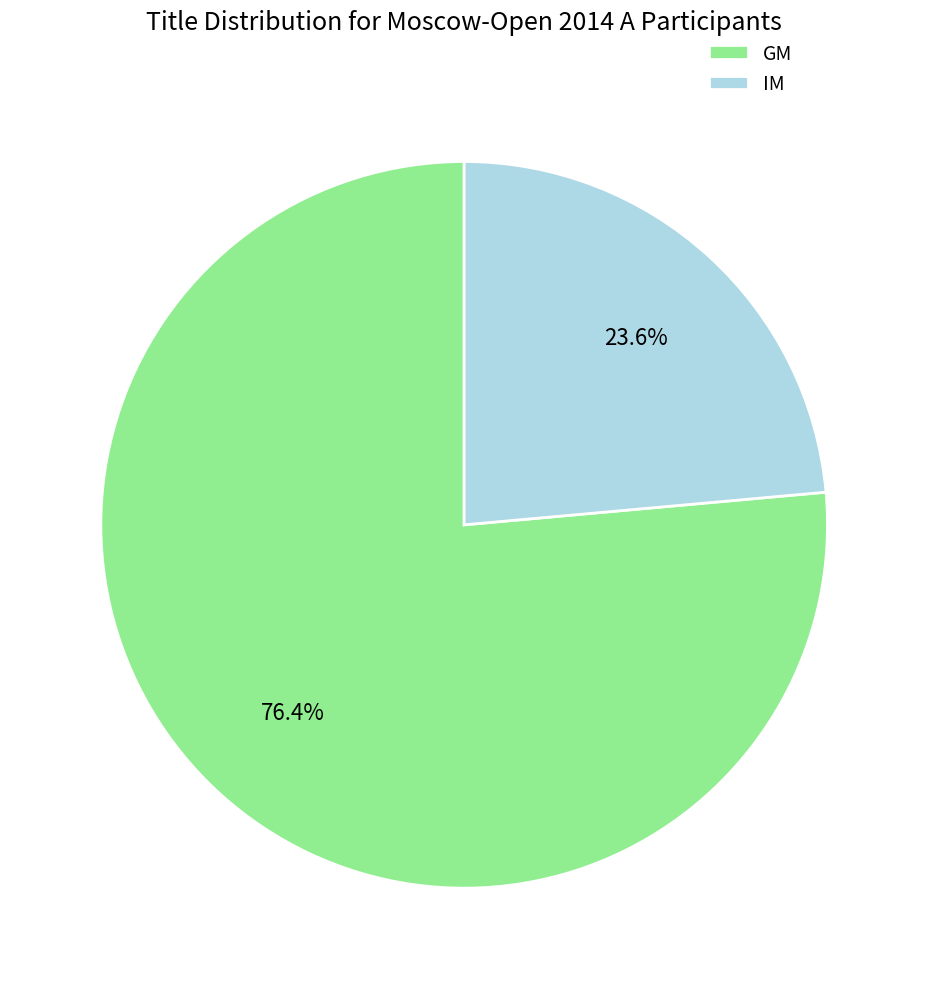

Rank the categories by value from highest to lowest.

GM, IM